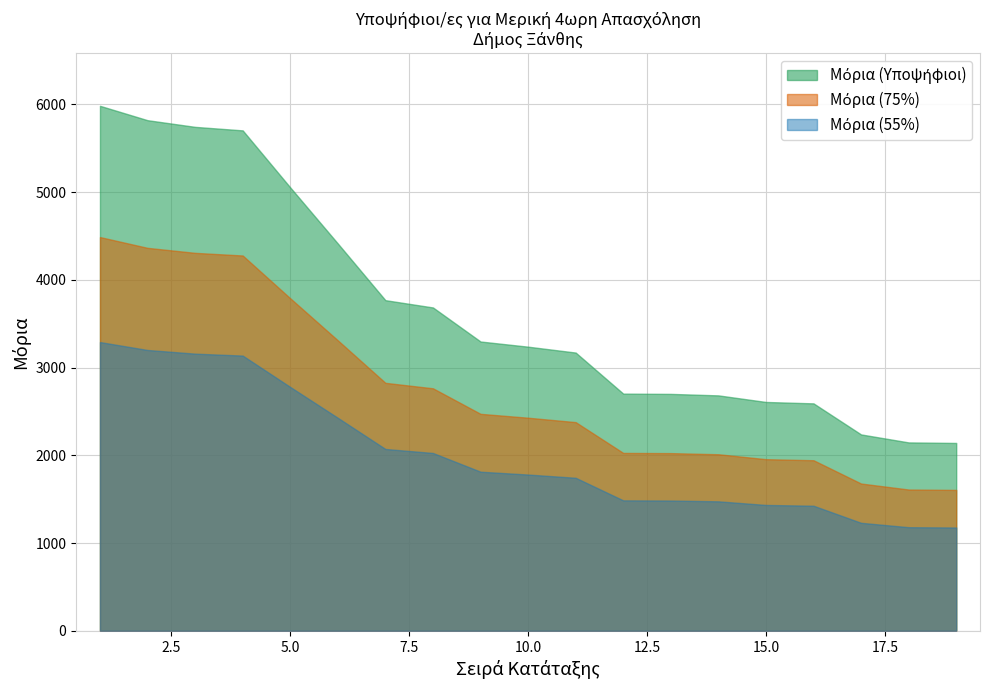

What is the average value?

3668